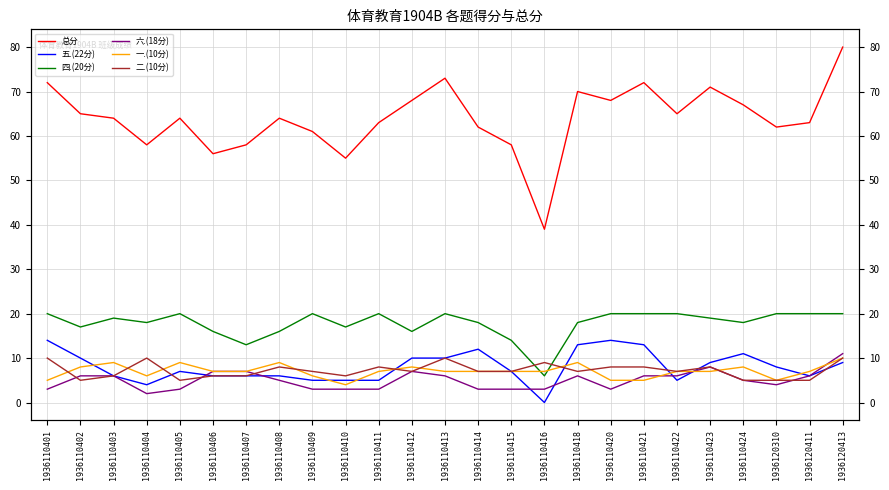

How many values in the 五.(22分) series exceed 7?

12